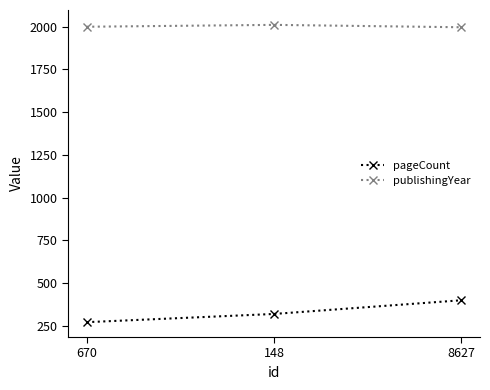

What is the label of the 3rd point from the right?

670